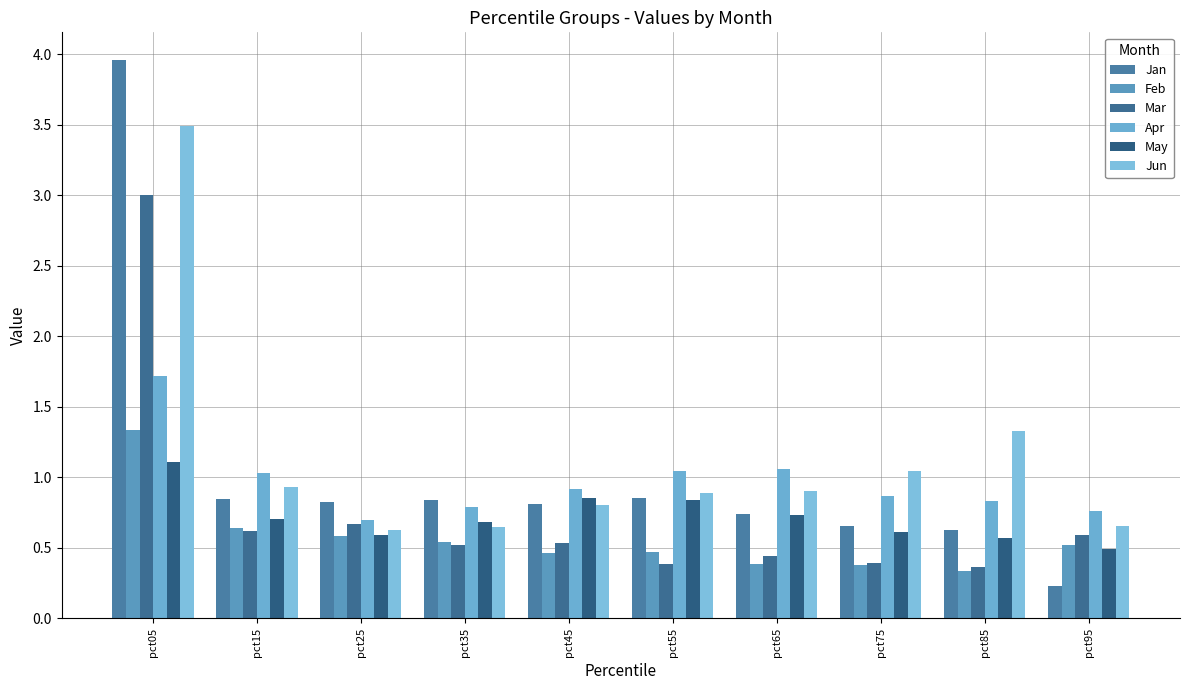

At which category is the sum across all series the highest?

pct05